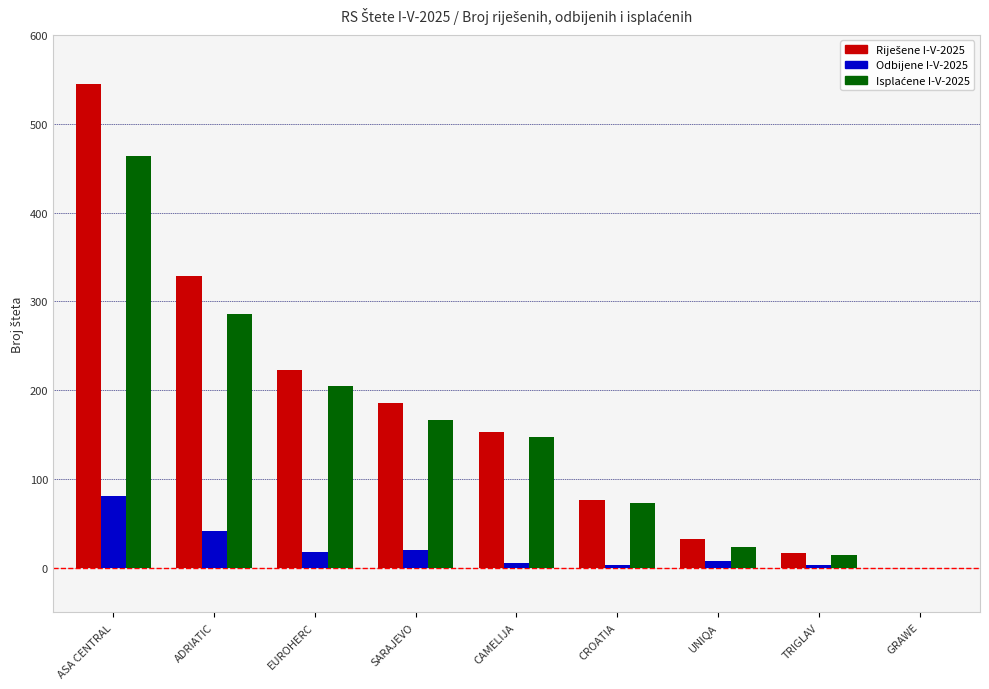

At which category is the sum across all series the highest?

ASA CENTRAL